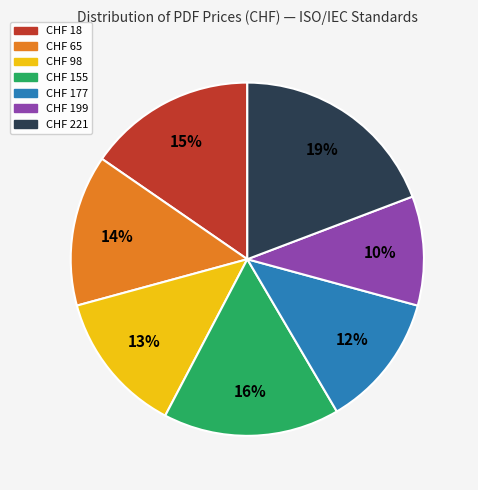

Is there a majority slice in this chart?

No